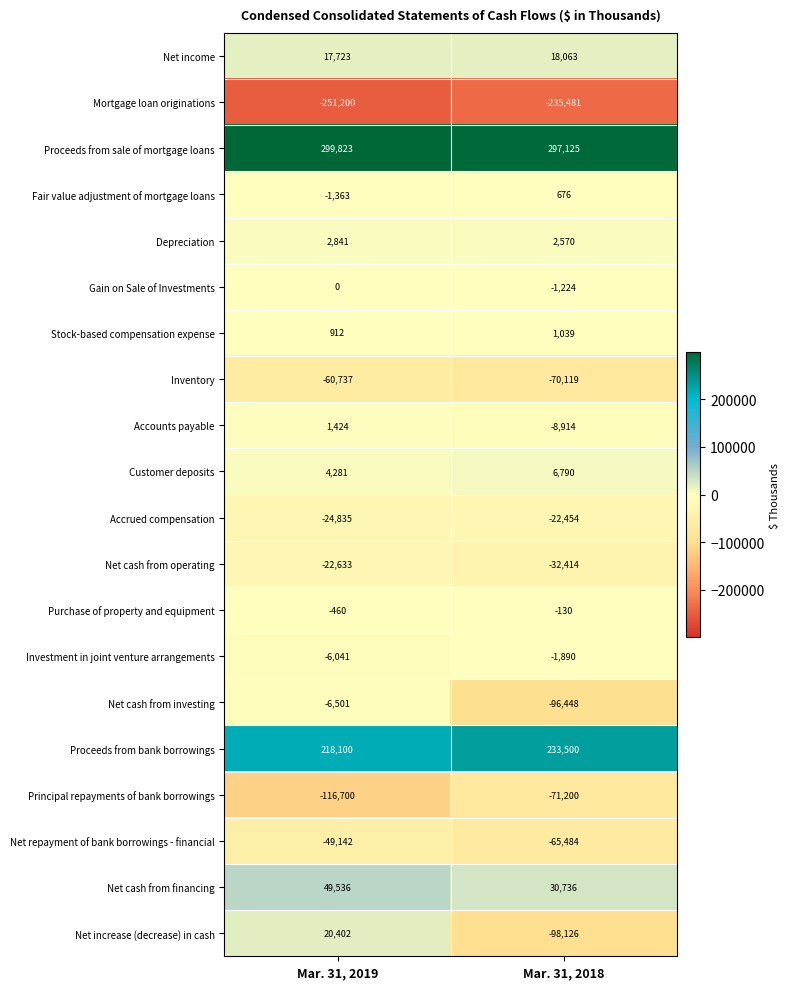

How many series are shown in this chart?

20